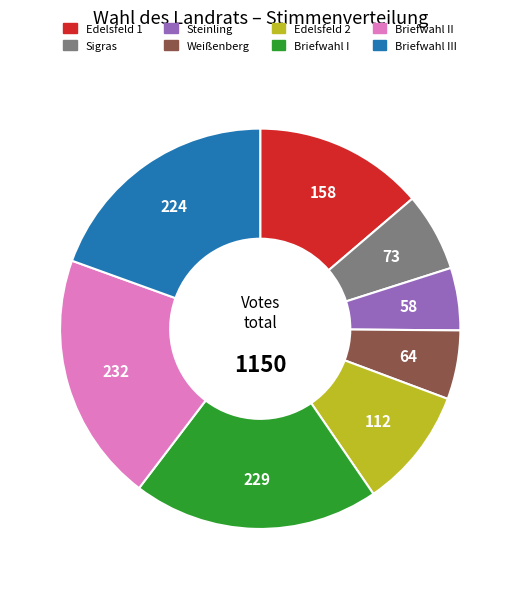

Does any single category account for the majority?

No